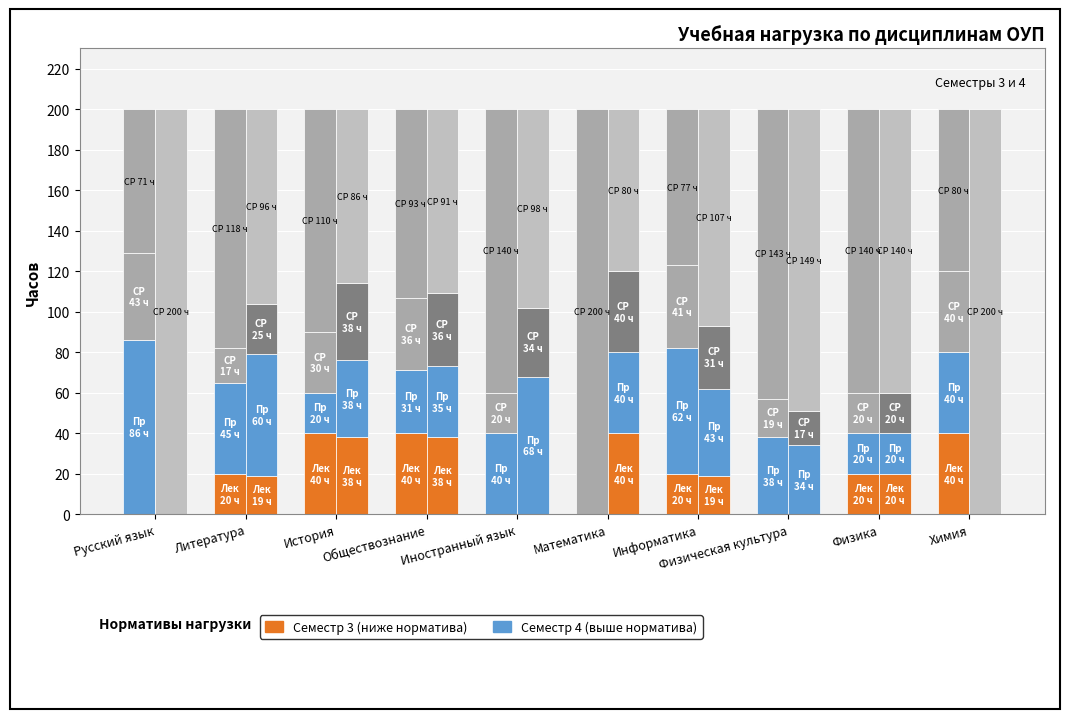

Reading right to left, what are all the values shown in this chart?

Лек (Сем3): Химия=40	Физика=20	Физическая культура=0	Информатика=20	Математика=0	Иностранный язык=0	Обществознание=40	История=40	Литература=20	Русский язык=0
Пр (Сем3): Химия=40	Физика=20	Физическая культура=38	Информатика=62	Математика=0	Иностранный язык=40	Обществознание=31	История=20	Литература=45	Русский язык=86
СР (Сем3): Химия=40	Физика=20	Физическая культура=19	Информатика=41	Математика=0	Иностранный язык=20	Обществознание=36	История=30	Литература=17	Русский язык=43
Лек (Сем4): Химия=0	Физика=20	Физическая культура=0	Информатика=19	Математика=40	Иностранный язык=0	Обществознание=38	История=38	Литература=19	Русский язык=0
Пр (Сем4): Химия=0	Физика=20	Физическая культура=34	Информатика=43	Математика=40	Иностранный язык=68	Обществознание=35	История=38	Литература=60	Русский язык=0
СР (Сем4): Химия=0	Физика=20	Физическая культура=17	Информатика=31	Математика=40	Иностранный язык=34	Обществознание=36	История=38	Литература=25	Русский язык=0